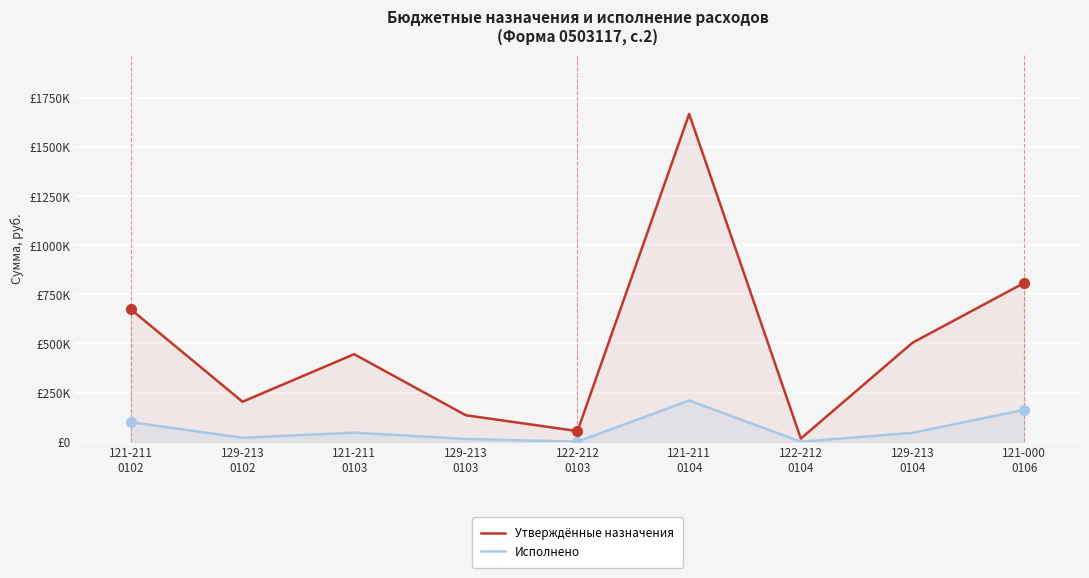

List the series in order of their overall mean, lowest first.

Исполнено, Утверждённые назначения